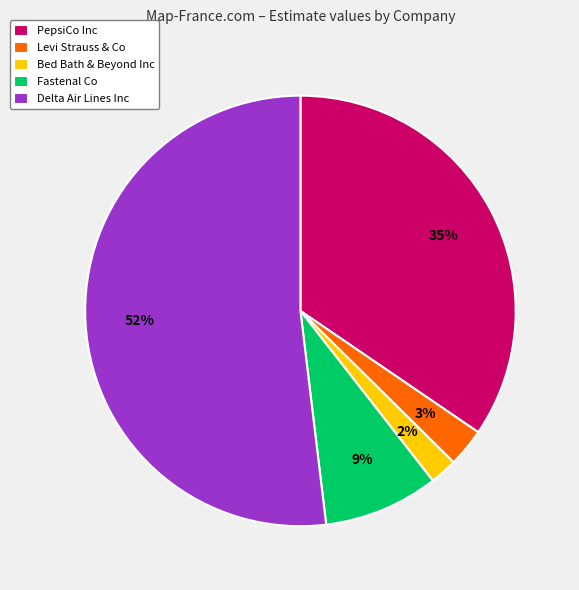

Between PepsiCo Inc and Delta Air Lines Inc, which is larger?

Delta Air Lines Inc